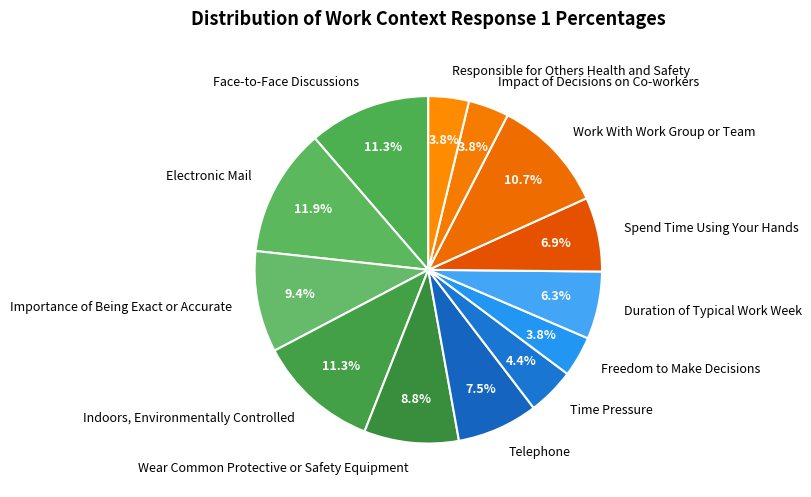

To the nearest percent, what is the average slice percentage?

8%